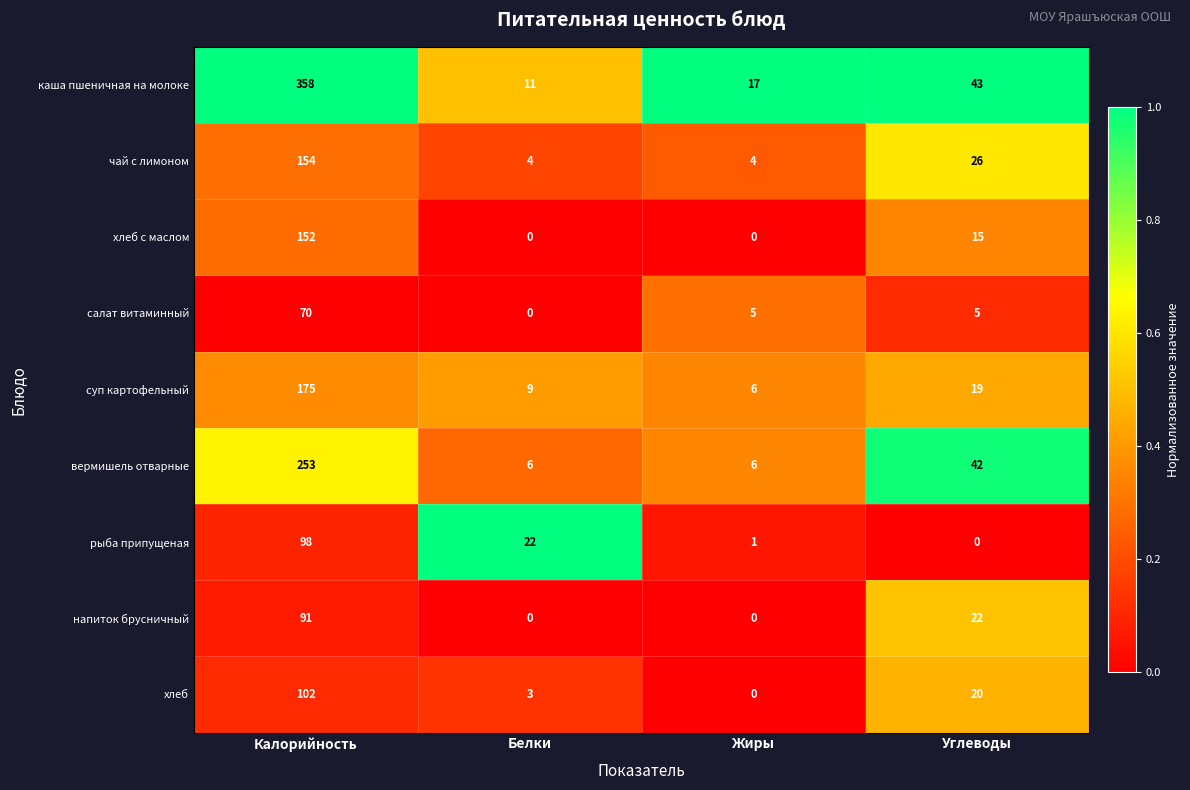

At how many categories does at least one series exceed 0?

4